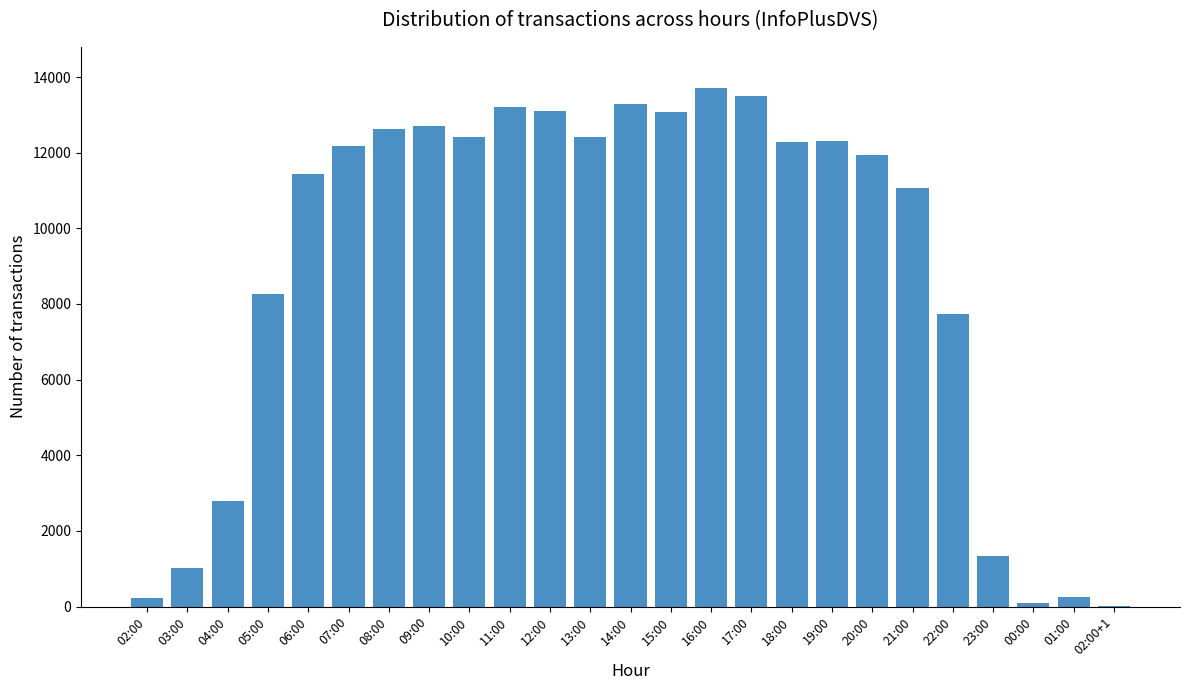

At which label is the value closest to 6857?

22:00